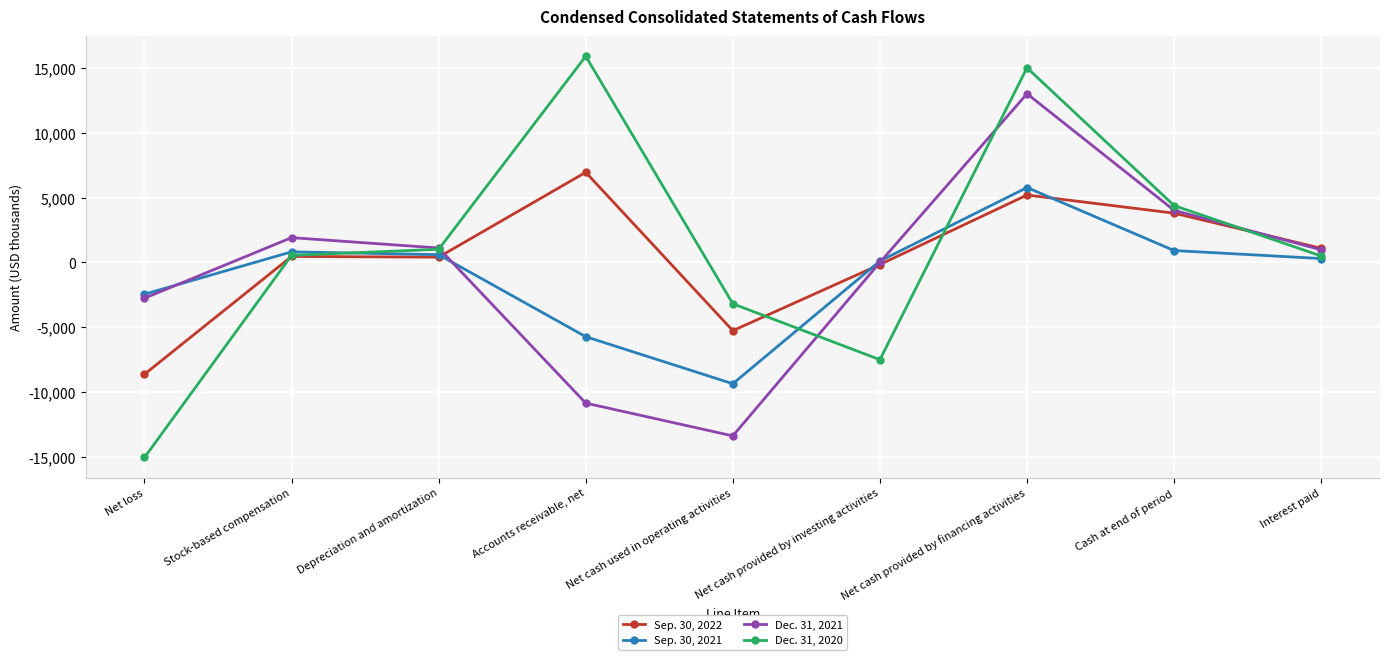

What is the total value across all series at Stock-based compensation?

3743